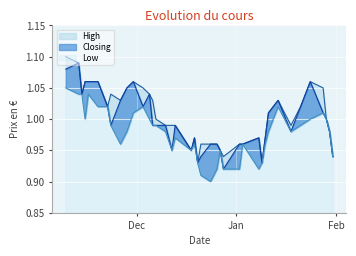

Count the number of categories in the chart.

40